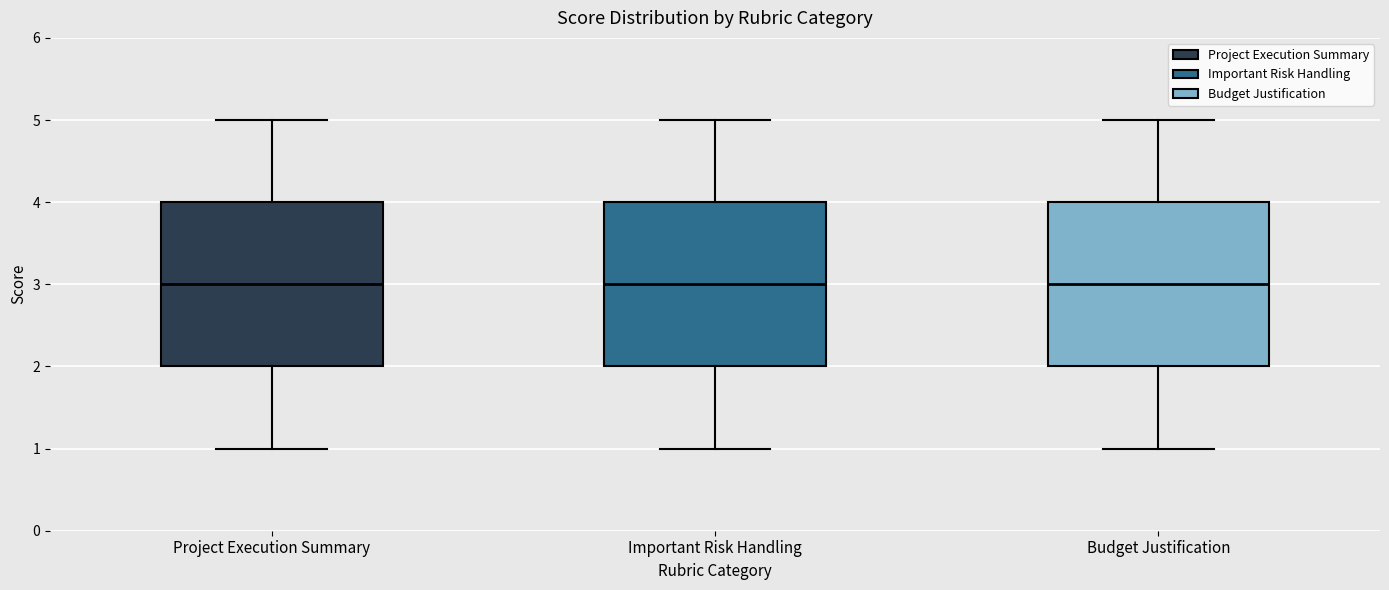

Reading left to right, transcribe this box plot: for each box, give where its median line is, the range the box spans, and where its two whiskers end, as read against the y-axis. The values are not printed on the chart, so give them approximately, as read against the axis.

Project Execution Summary: median 3, box 2 to 4, whiskers 1 to 5
Important Risk Handling: median 3, box 2 to 4, whiskers 1 to 5
Budget Justification: median 3, box 2 to 4, whiskers 1 to 5